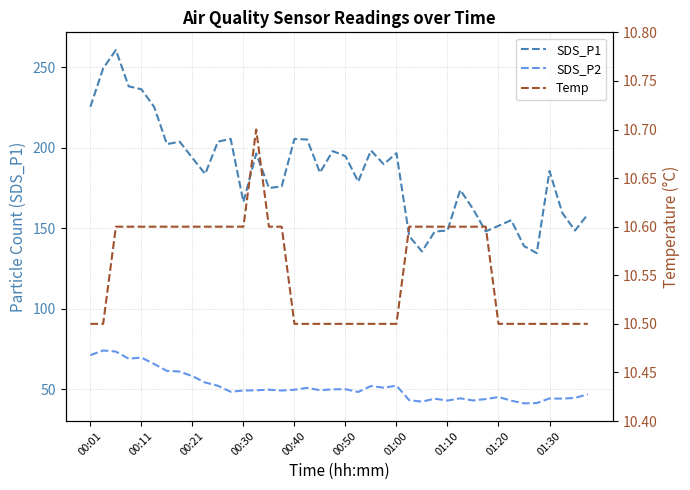

Is the value of SDS_P2 at 01:10 greater than the value of SDS_P1 at 00:21?

No